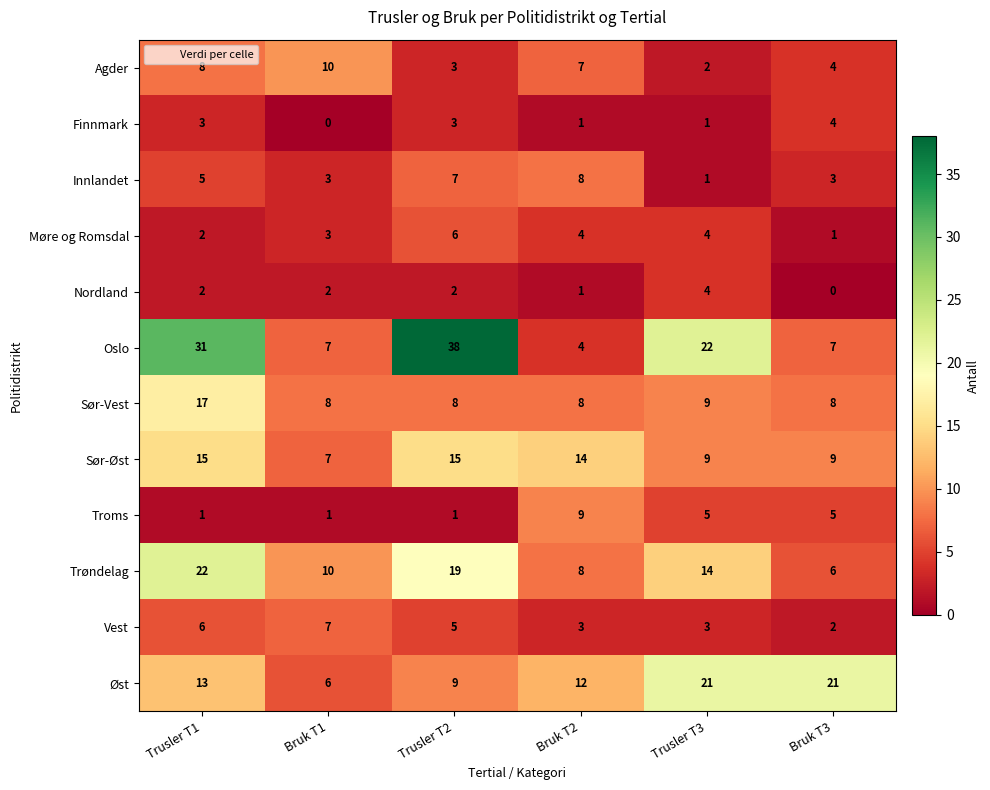

Where is Møre og Romsdal nearest to the value 3?

Bruk T1